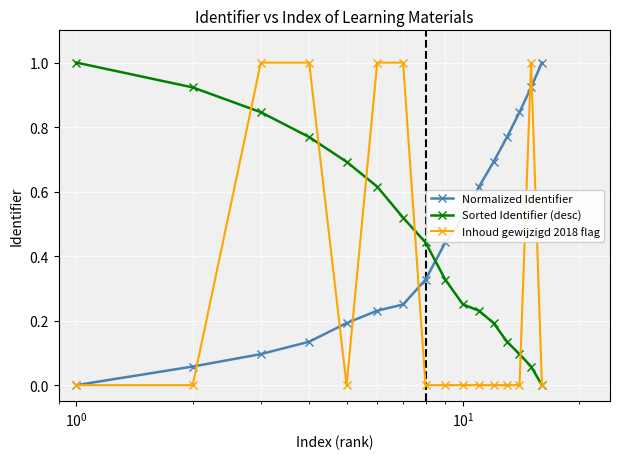

What is the maximum value for Inhoud gewijzigd 2018 flag?

1.0